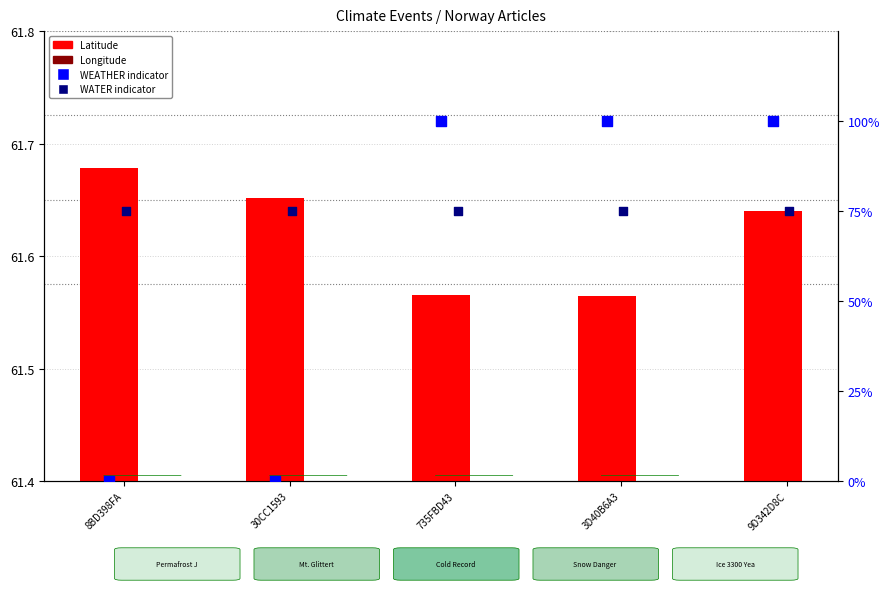

Which series has the largest Y range (max minus min)?

WEATHER